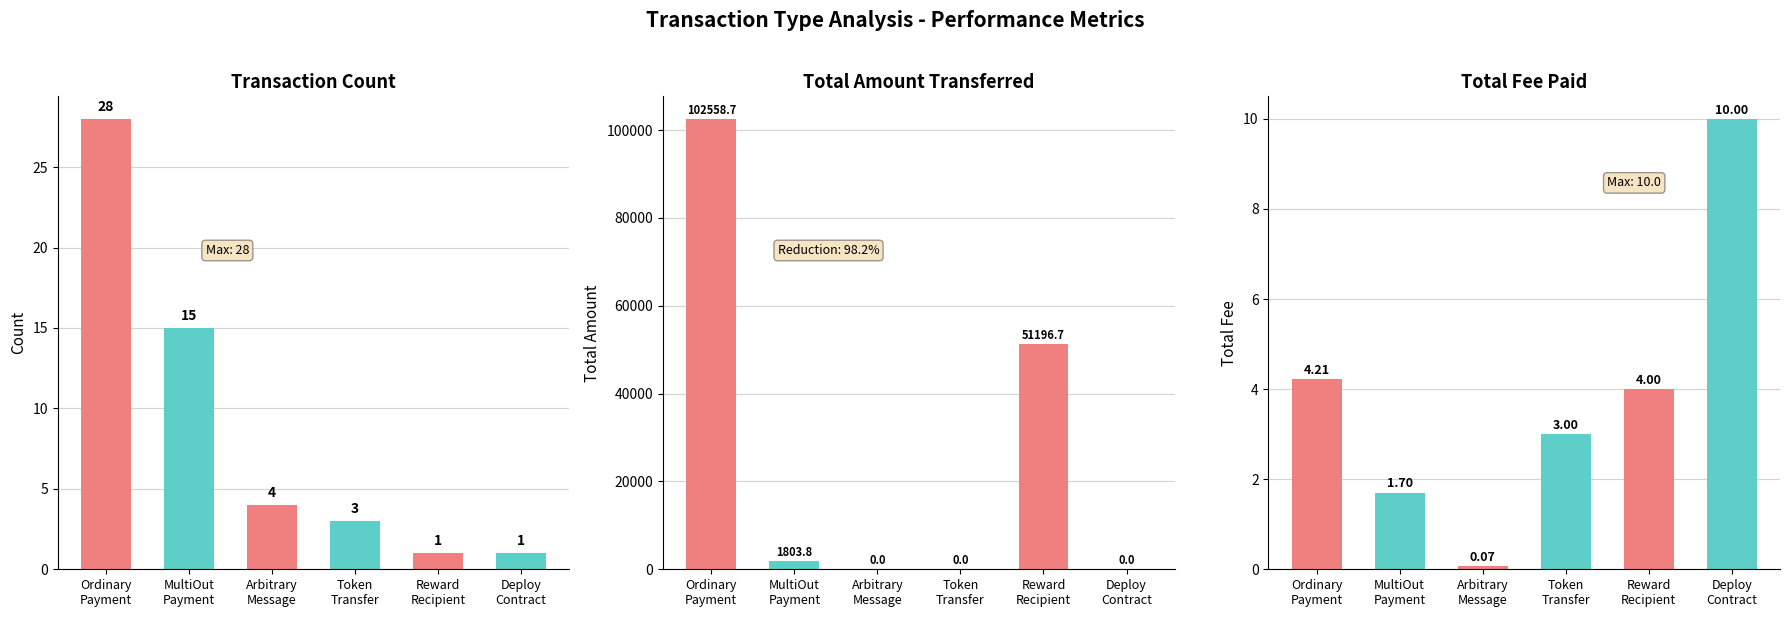

Which category has the highest value in the Count series?

Ordinary
Payment